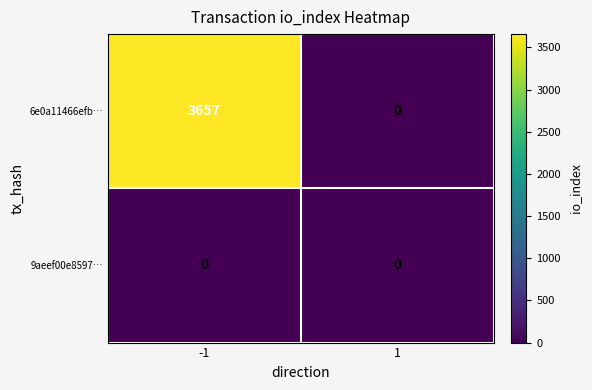

Rank the series by their maximum value, from lowest to highest.

9aeef00e8597…, 6e0a11466efb…